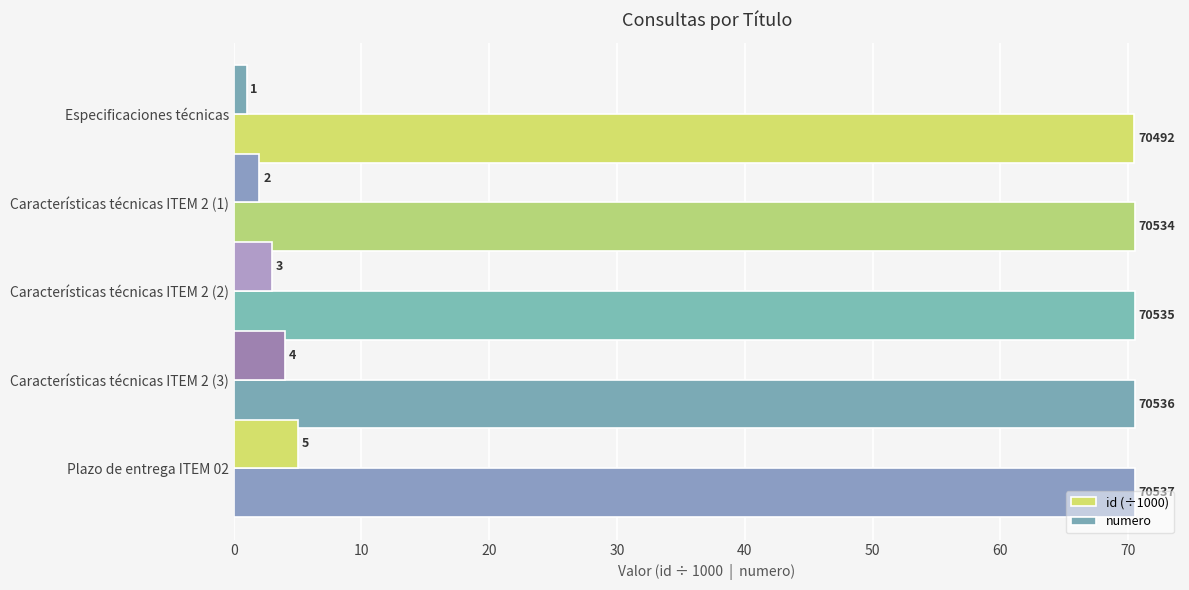

Count the number of categories in the chart.

5